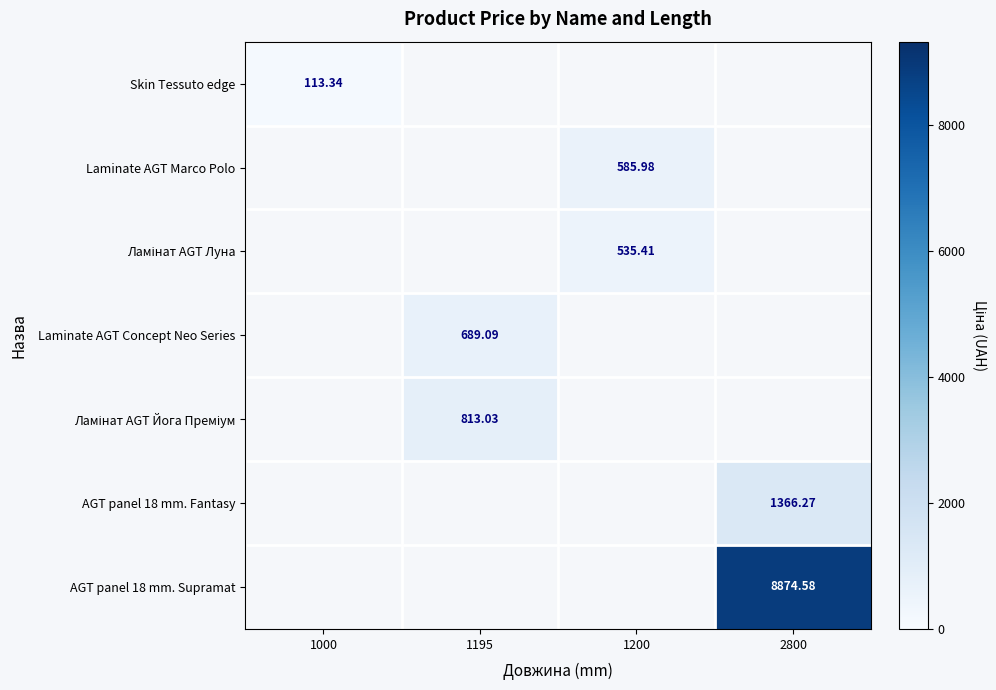

At how many categories does at least one series exceed 2206?

1